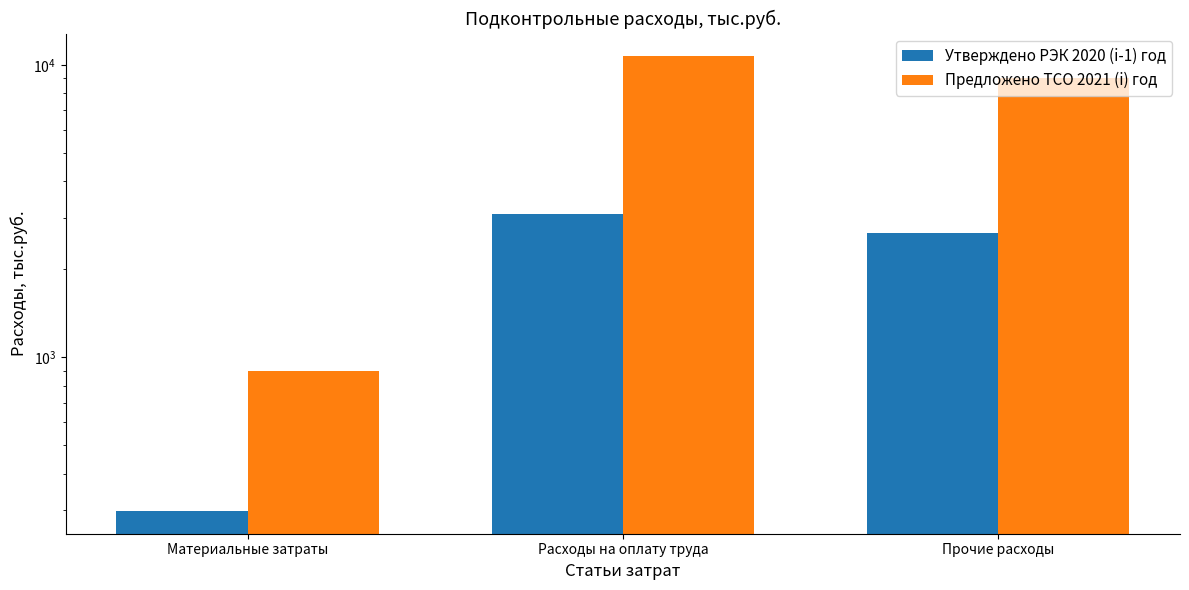

Between Материальные затраты and Прочие расходы, which series saw the biggest shift?

Предложено ТСО 2021 (i) год